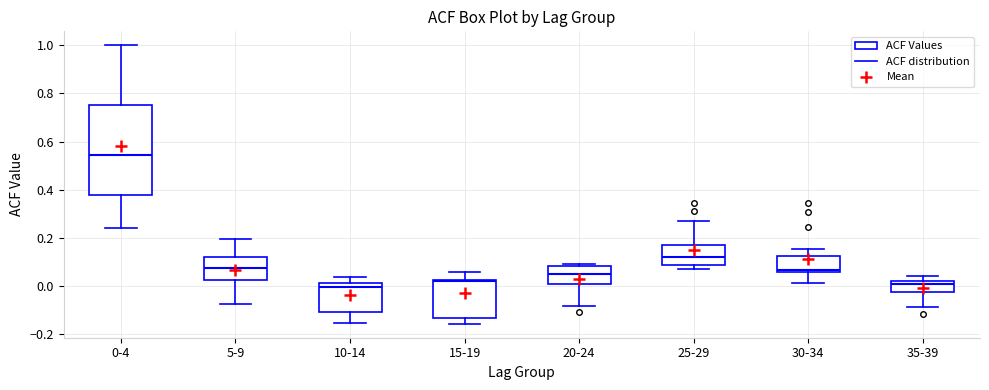

Comparing the boxes themselves (not the whiskers), which one is the tallest?

0-4